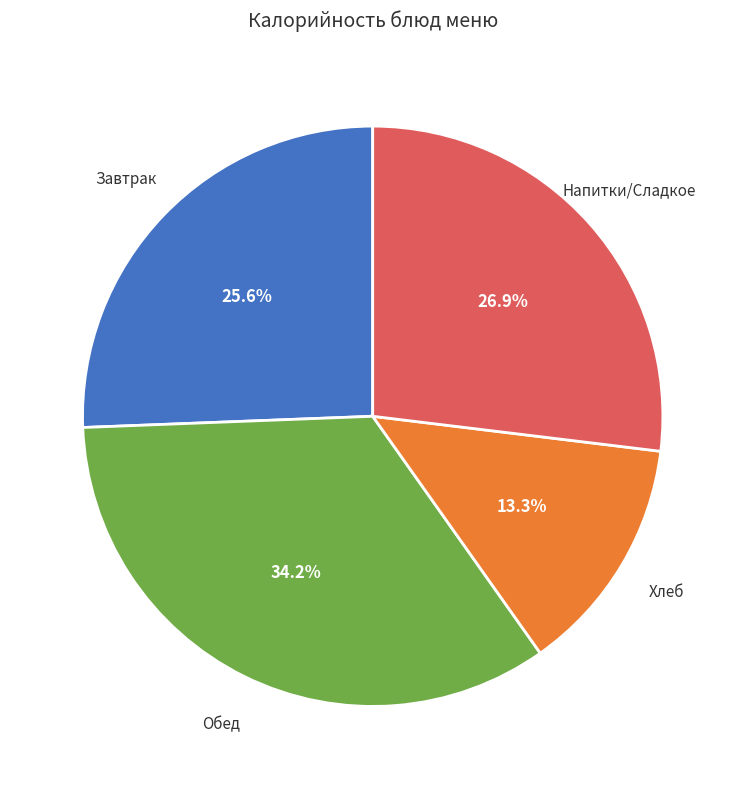

How many slices are in this pie chart?

4